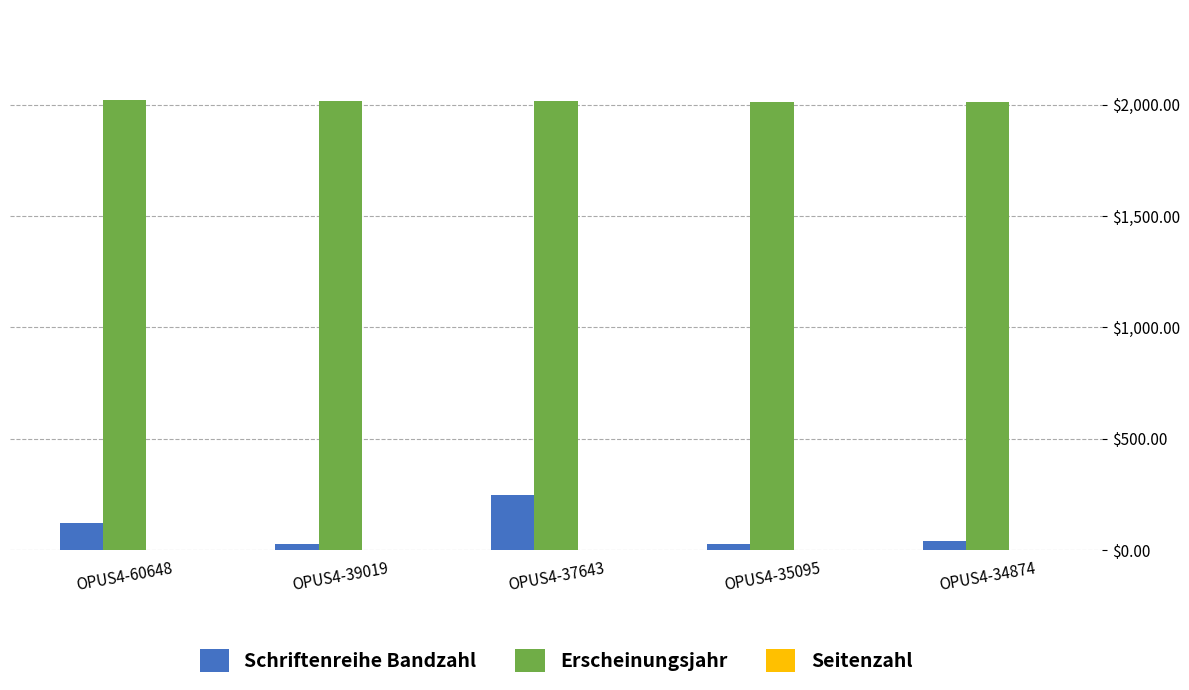

How many categories are shown in the chart?

5